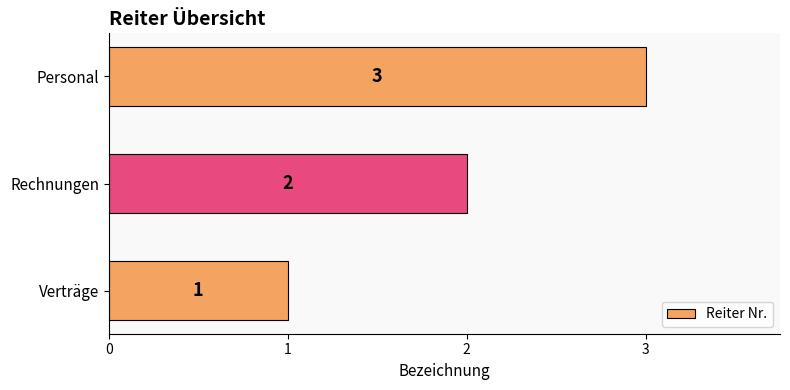

What is the difference between the maximum and minimum values?

2